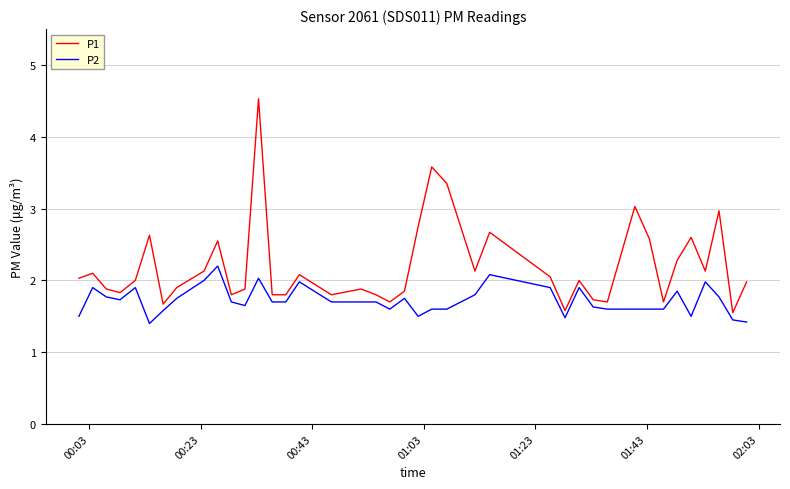

What is the minimum value shown in the chart?

1.4